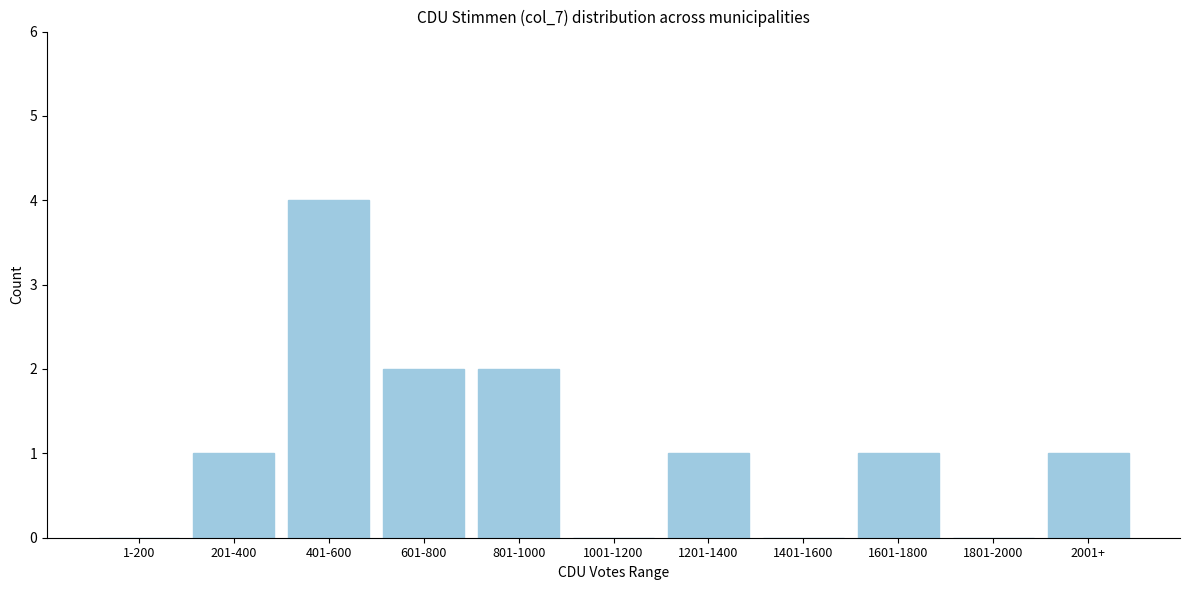

Reading left to right, what are all the values shown in this chart?

1-200=0	201-400=1	401-600=4	601-800=2	801-1000=2	1001-1200=0	1201-1400=1	1401-1600=0	1601-1800=1	1801-2000=0	2001+=1